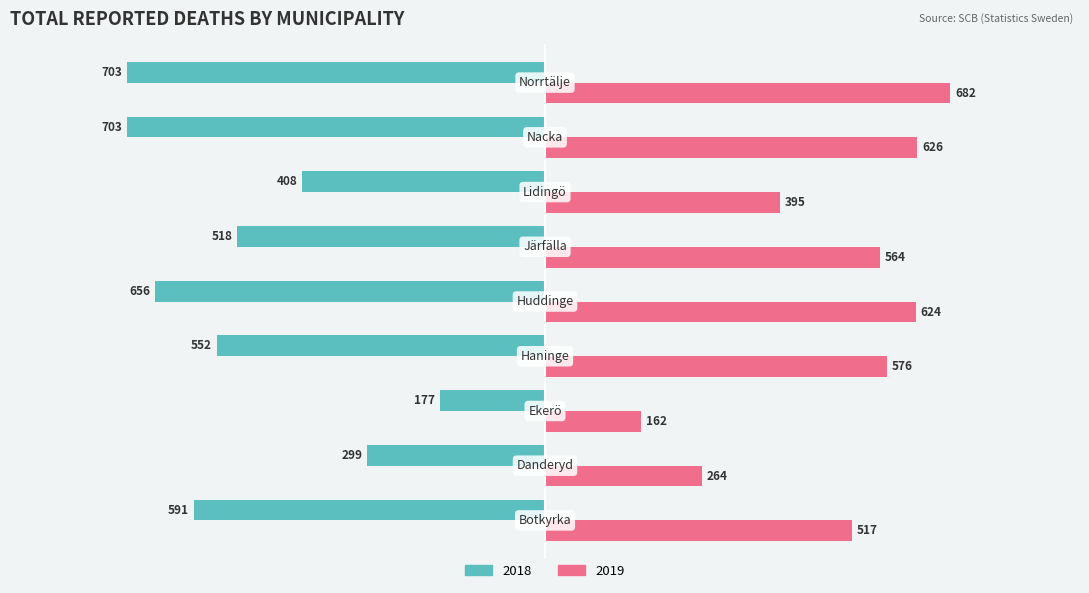

What is the lowest value of the 2019 series?

162